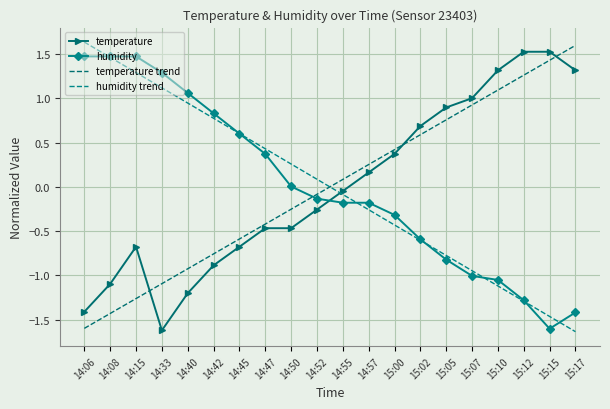

How many intersections are there between temperature and temperature trend?

3